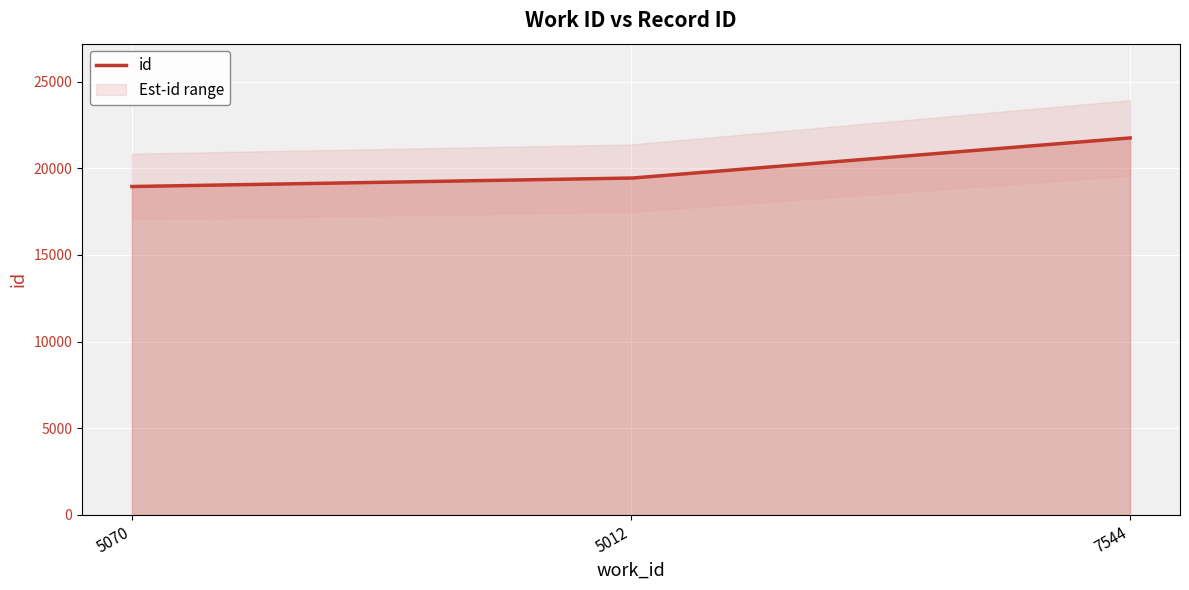

What is the smallest value displayed?

18948